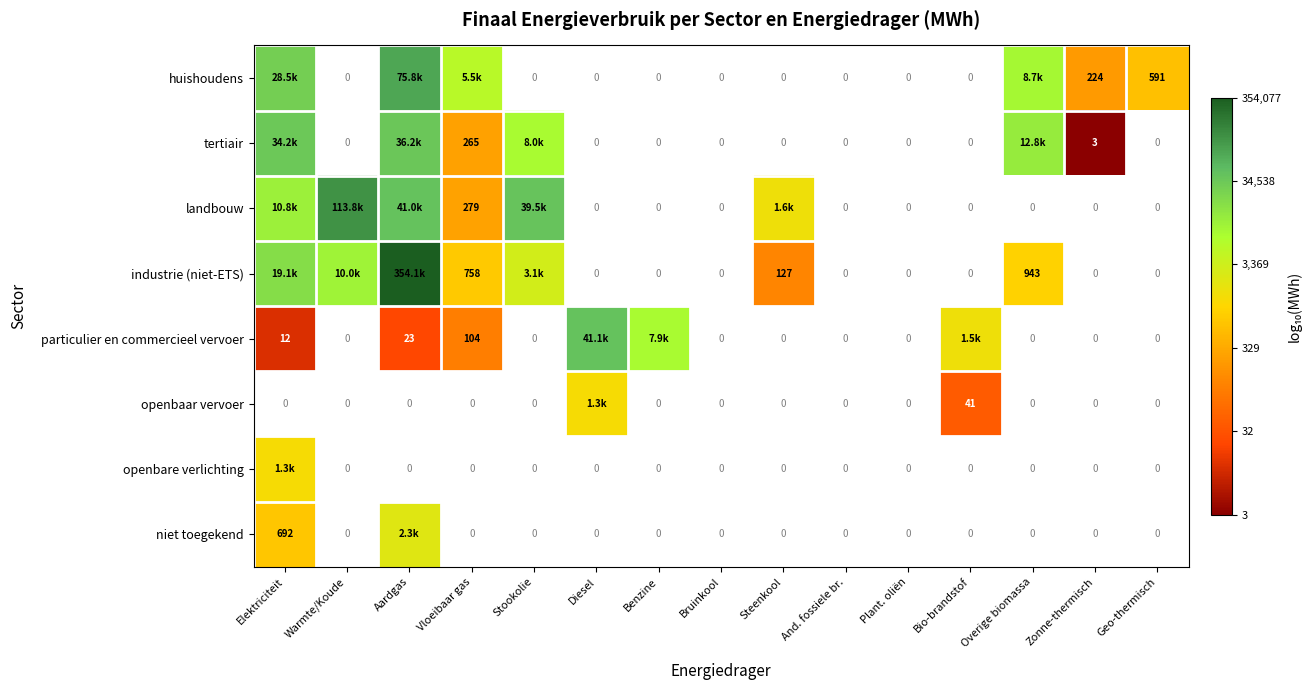

At which label does tertiair reach its peak?

Aardgas